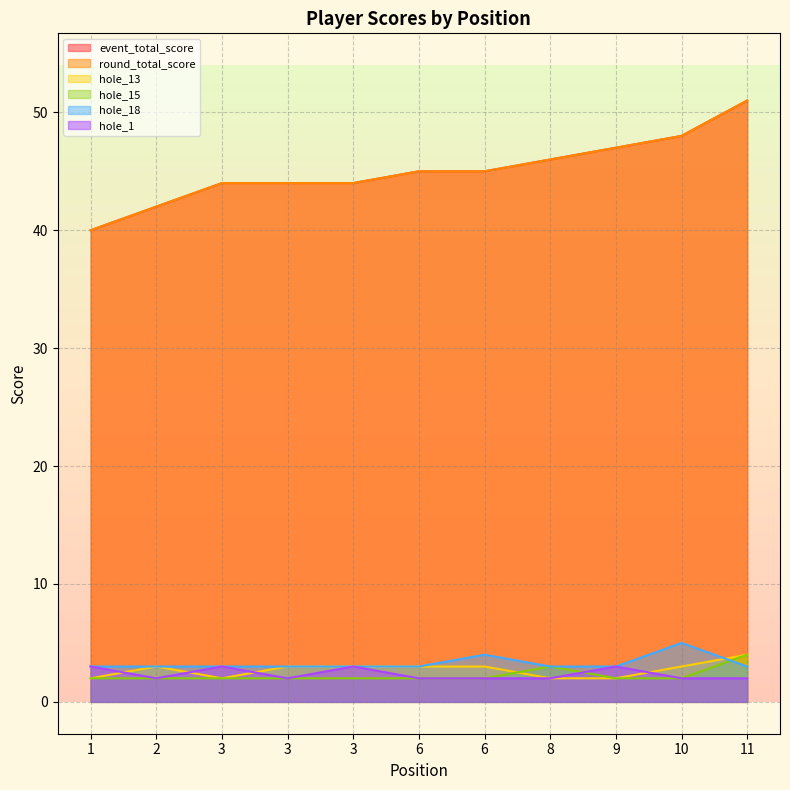

Where is the first local minimum for hole_13?

3